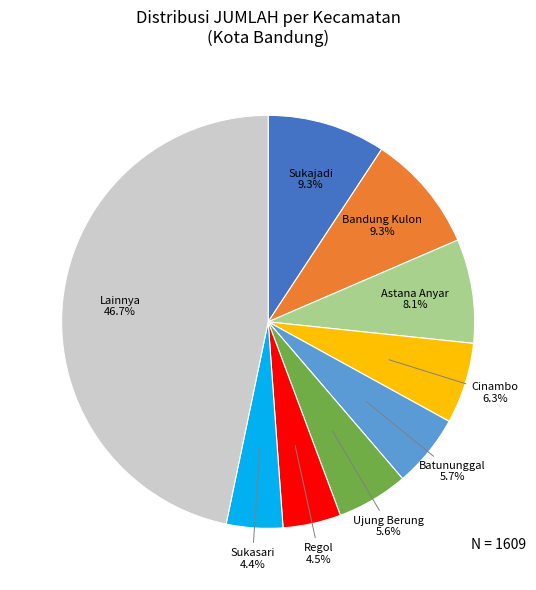

What portion of the pie excludes Regol?

95.5%